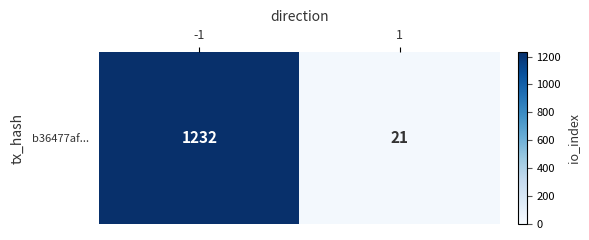

What is the approximate value at 1?

21